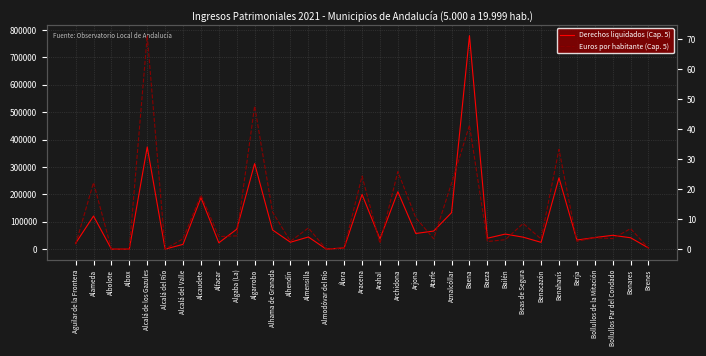

Reading left to right, extract all data points from this chart.

Derechos liquidados (Cap. 5): 21324.2	120716.1	0.0	0.0	373001.3	0.0	17297.8	188003.7	22992.9	72672.5	312212.3	69940.3	25106.8	44279.5	1.2	4365.3	199681.9	37234.9	209512.1	57020.4	65960.8	133230.7	779461.8	39682.0	54904.0	43565.8	24761.5	260190.5	33152.1	42119.8	50438.2	41442.6	4151.3
Euros por habitante (Cap. 5): 1.6	22.1	0.0	0.0	71.1	0.0	3.4	18.0	4.2	4.4	47.7	12.3	2.6	7.0	0.0	0.3	24.3	1.9	25.8	10.5	3.4	22.0	41.3	2.5	3.1	8.5	3.4	33.2	2.6	3.8	3.5	6.8	0.3